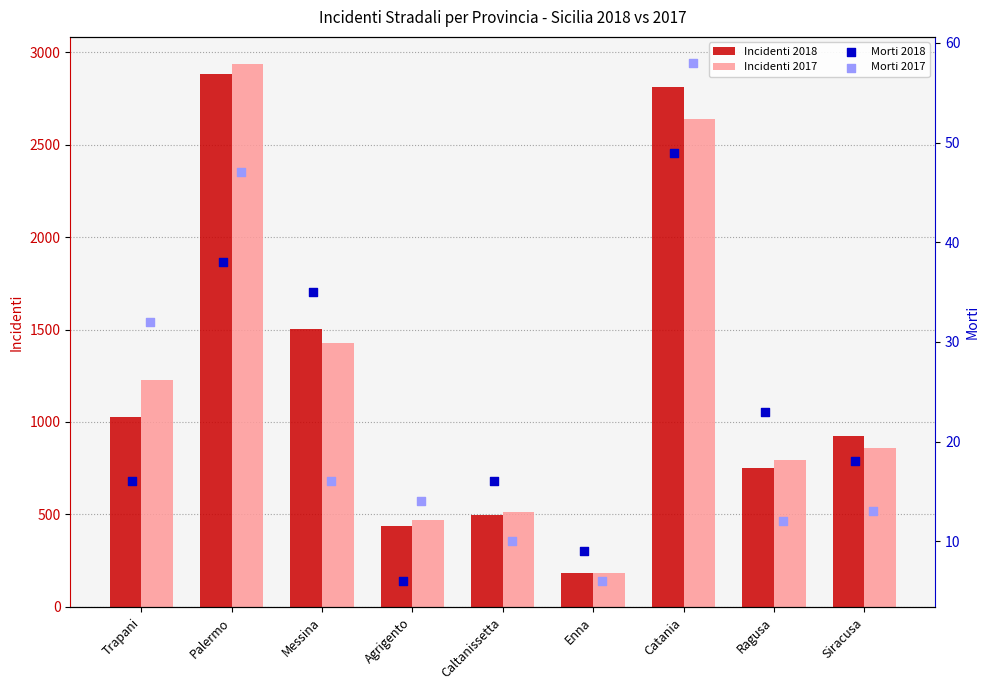

Which series contains the lowest Y value?

Morti 2018